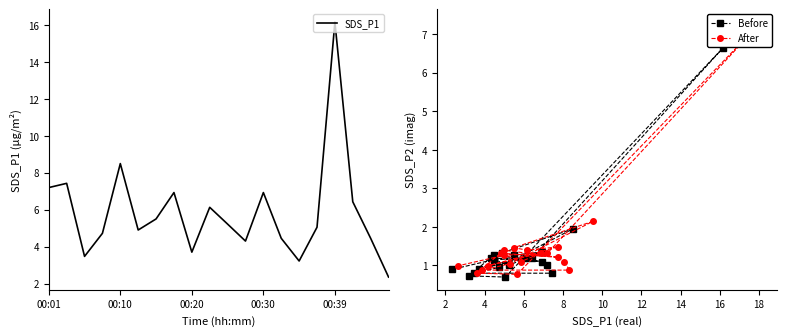

The SDS_P1 series shows 2.0 at 00:01. True or false?

False